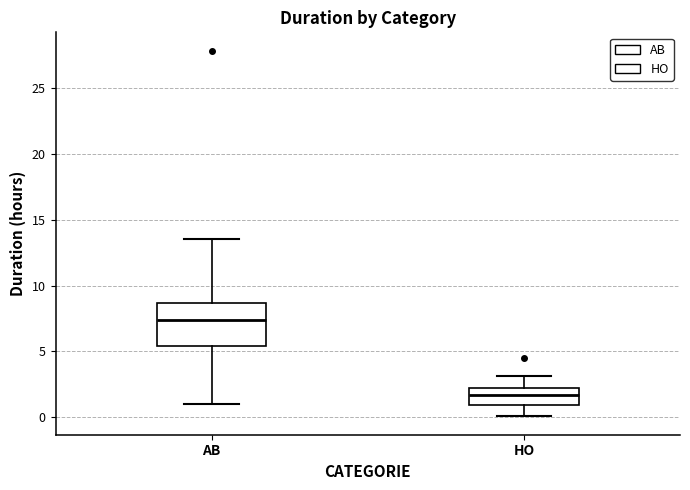

Reading left to right, transcribe this box plot: for each box, give where its median line is, the range the box spans, and where its two whiskers end, as read against the y-axis. The values are not printed on the chart, so give them approximately, as read against the axis.

AB: median 7.5, box 5.5 to 8.5, whiskers 1.0 to 13.5
HO: median 1.5, box 1.0 to 2.0, whiskers 0.0 to 3.0